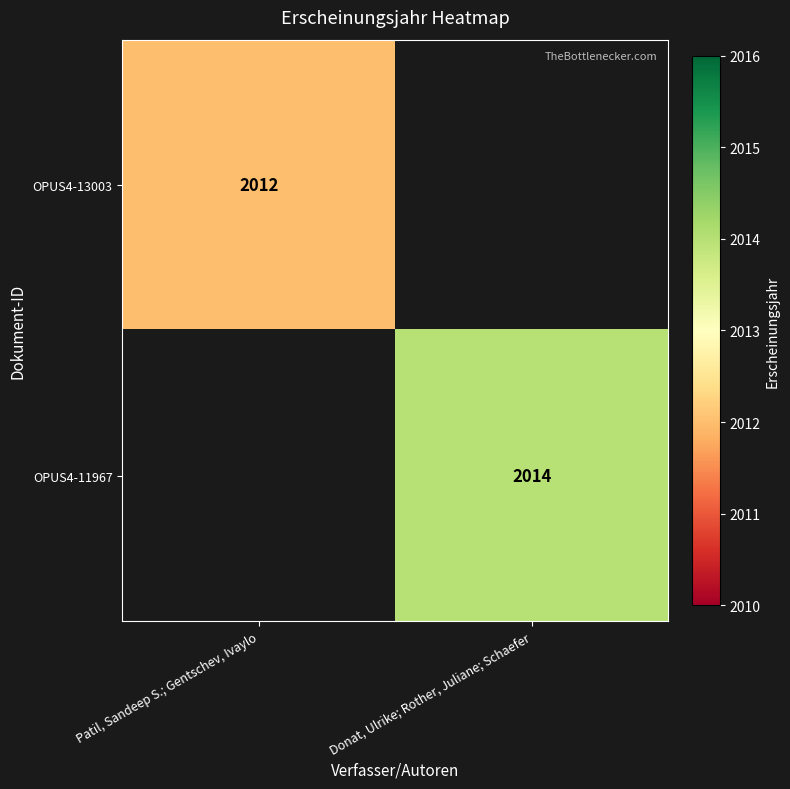

Is it true that OPUS4-13003 equals 2012 at Patil, Sandeep S.; Gentschev, Ivaylo?

True